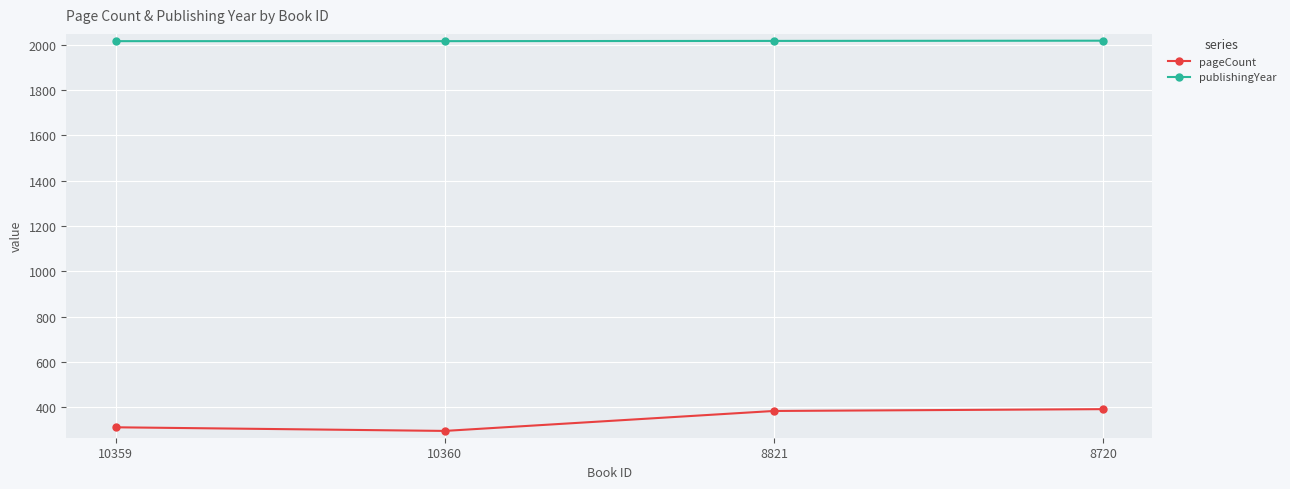

How many distinct data groups are displayed?

2